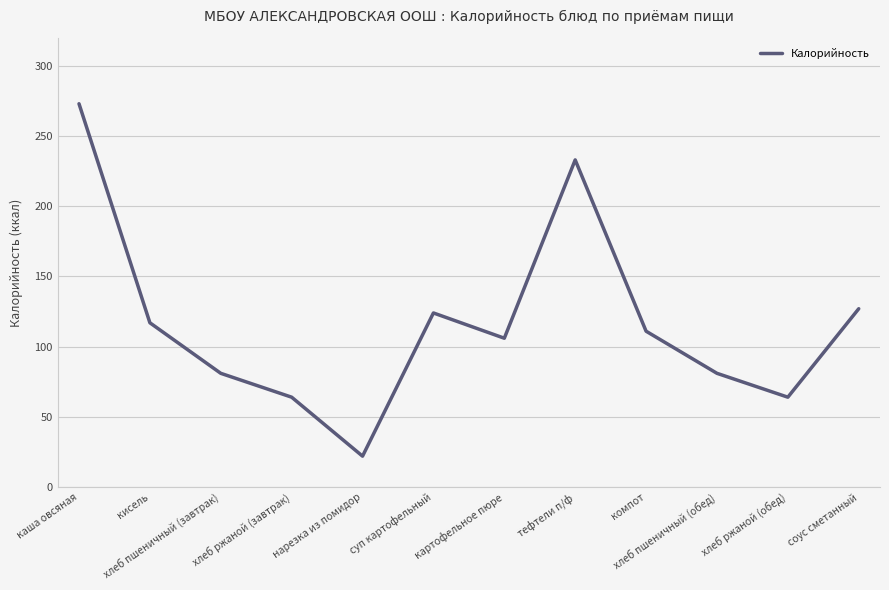

What is the difference between the maximum and minimum values?

251